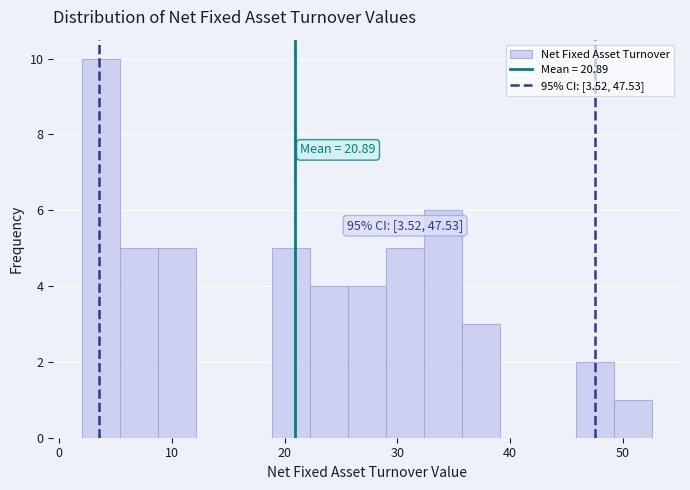

Read against the x-axis, roughly where is the centre of the tallest bar?

4